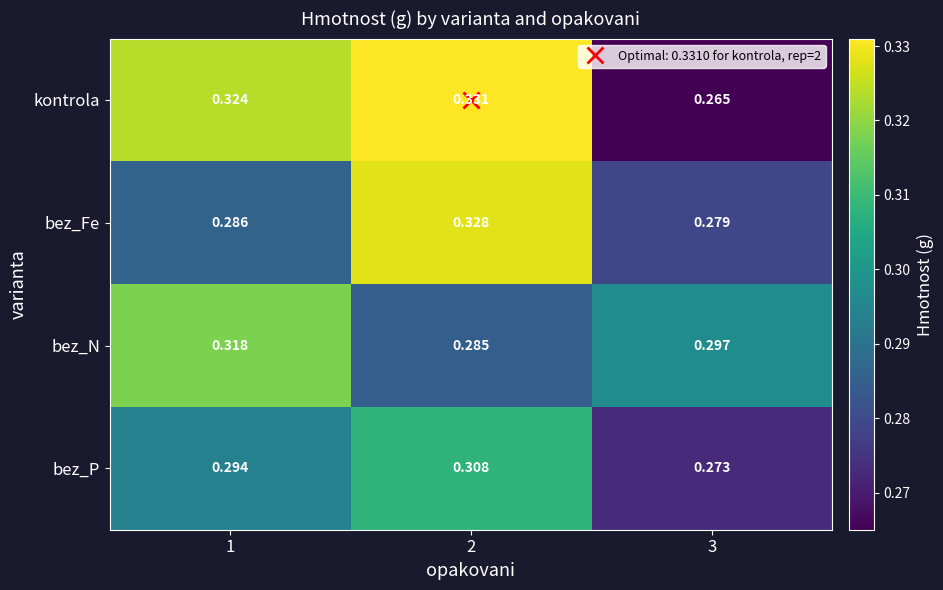

Which series has the largest total across all categories?

kontrola